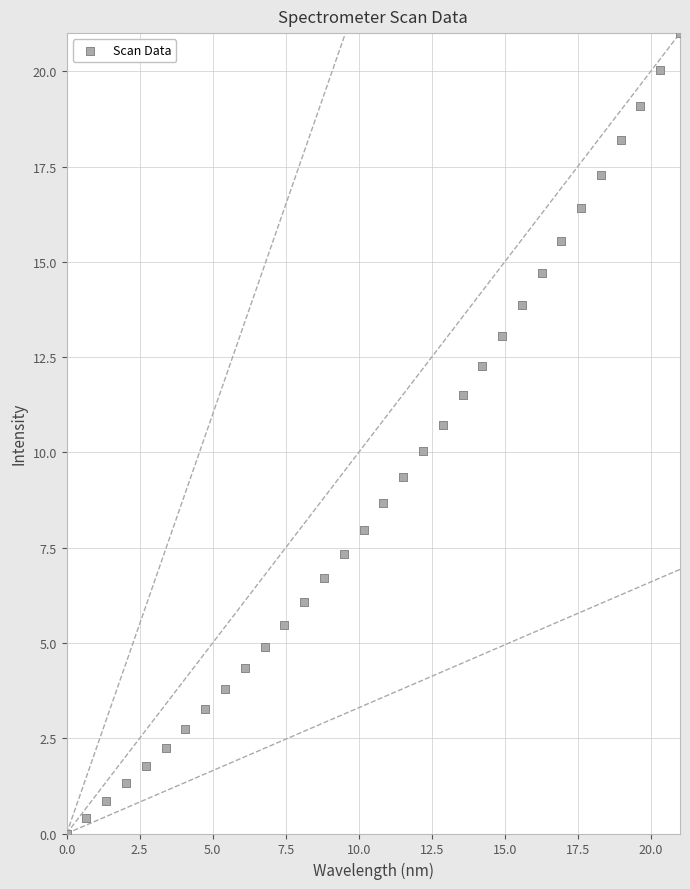

What is the range of X values (max minus min)?

21.0